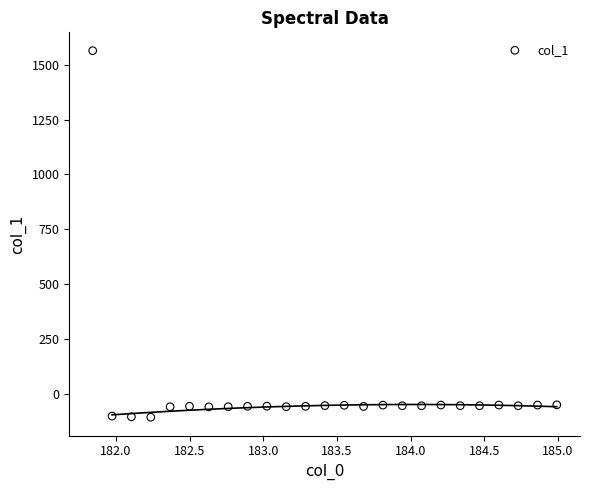

What is the range of X values (max minus min)?

3.1